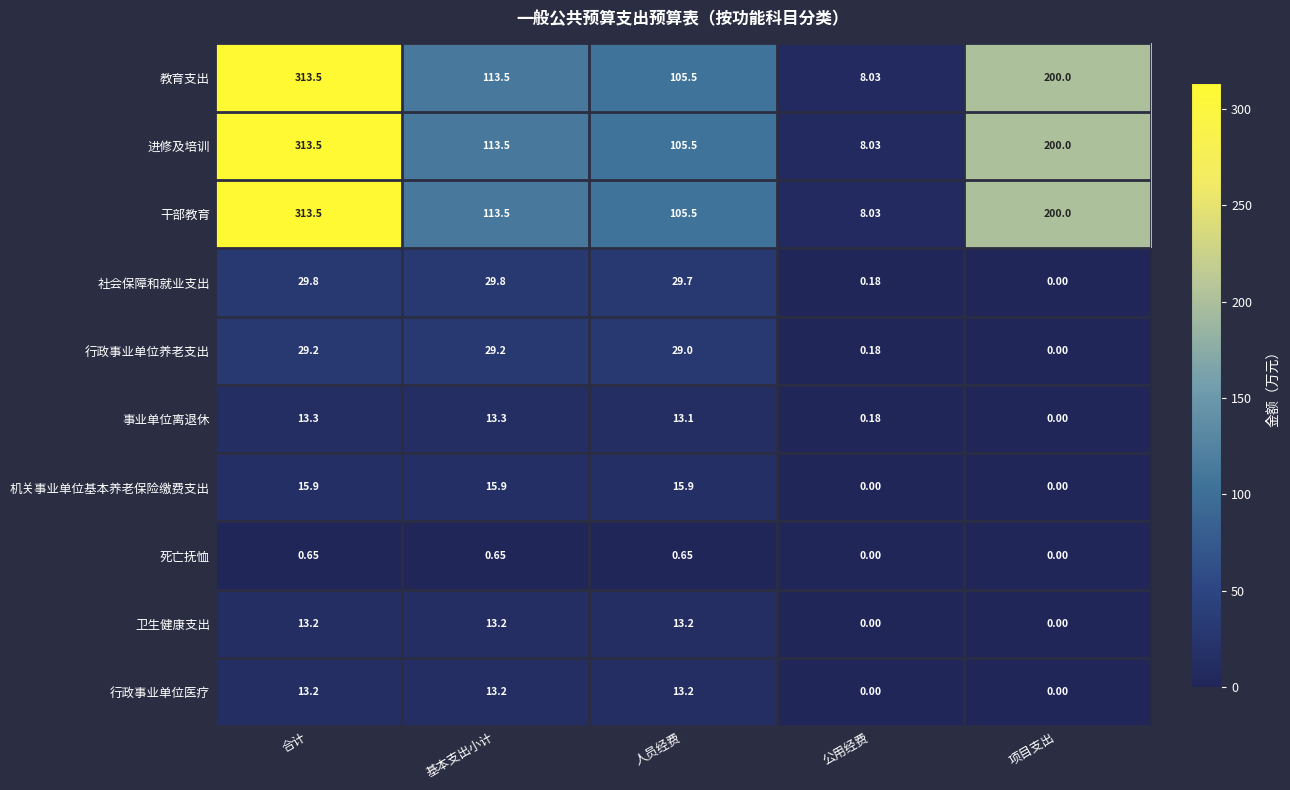

At which label does 事业单位离退休 first exceed 13?

合计